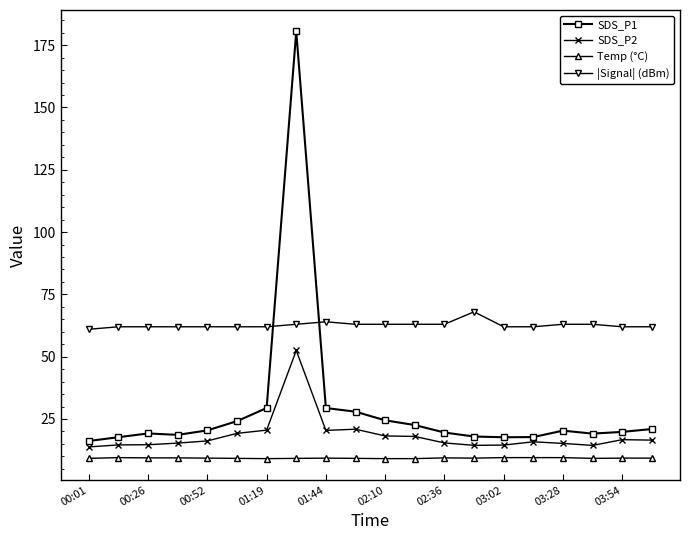

What is the maximum value shown in the chart?

180.5